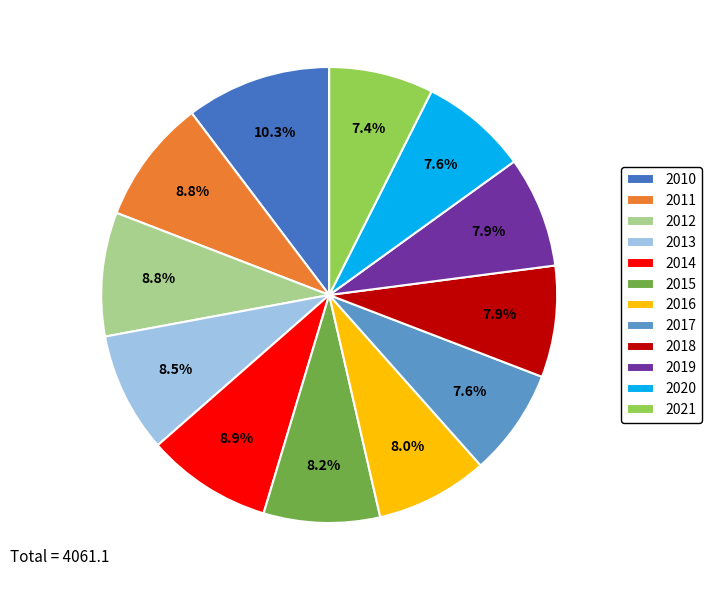

Which slice is the largest?

2010